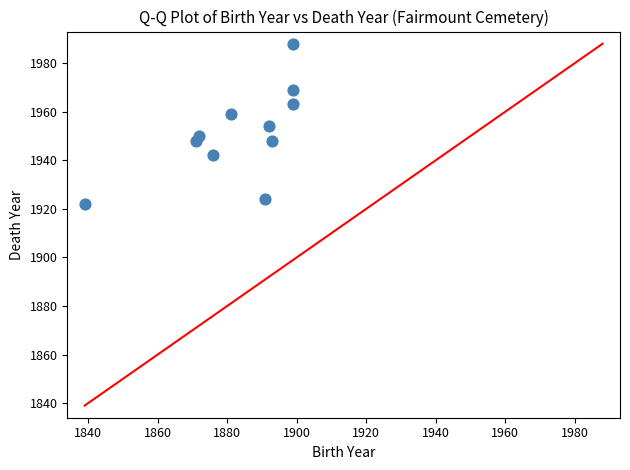

What is the range of Y values (max minus min)?

66